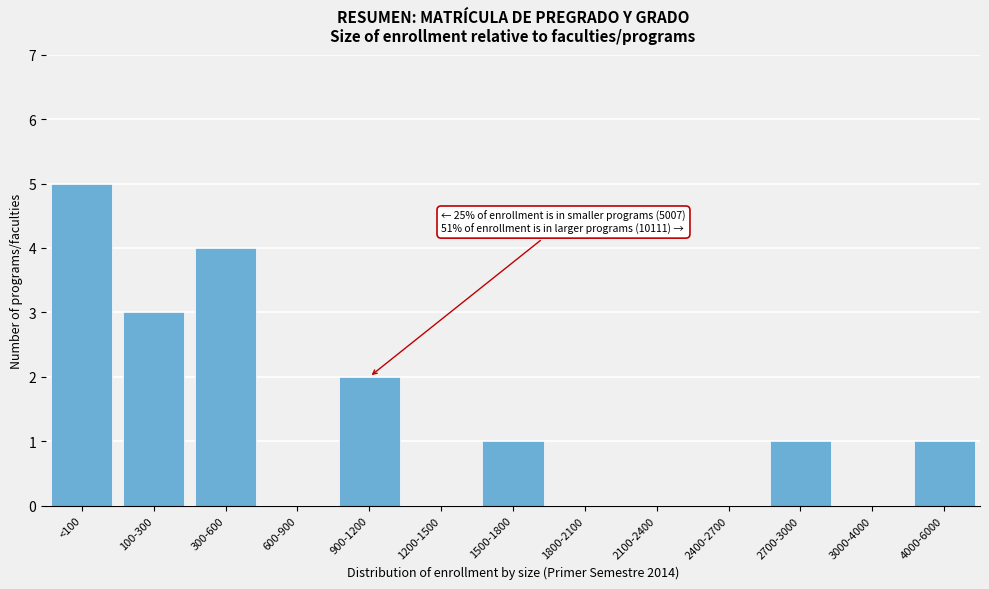

Reading left to right, transcribe all the data shown in this chart.

<100=5	100-300=3	300-600=4	600-900=0	900-1200=2	1200-1500=0	1500-1800=1	1800-2100=0	2100-2400=0	2400-2700=0	2700-3000=1	3000-4000=0	4000-6000=1